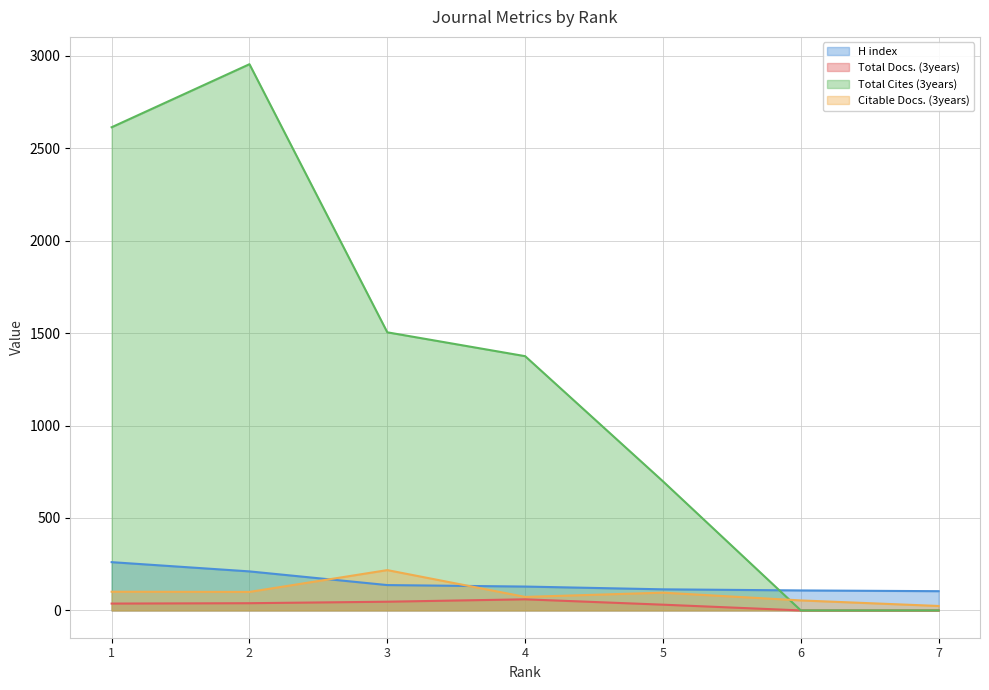

What is the difference between the H index values at 2 and 5?

97